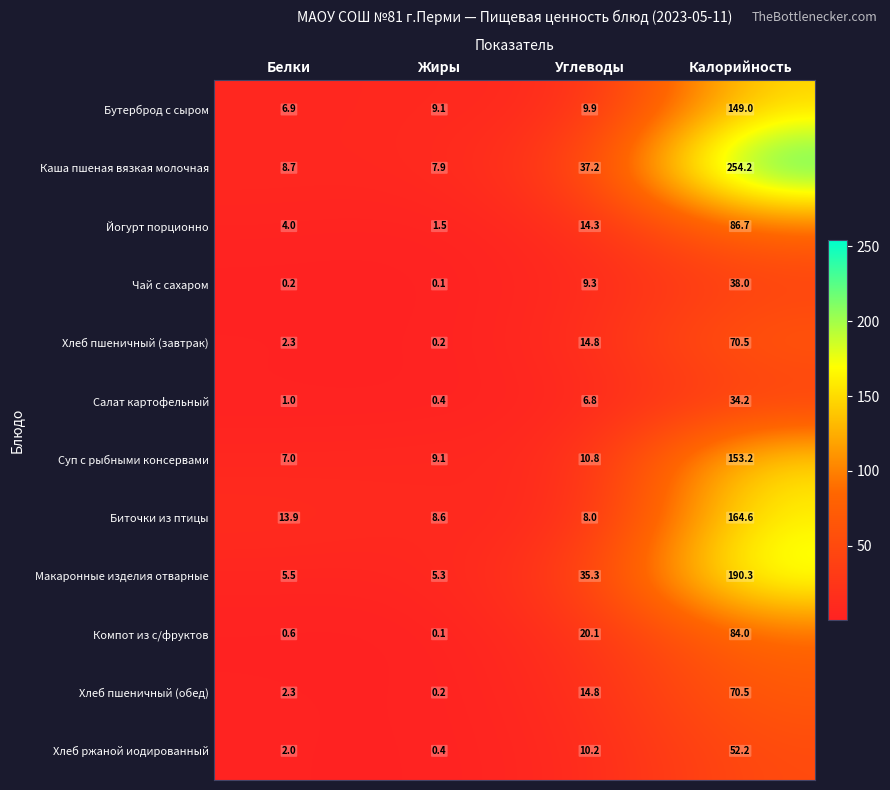

Which category has the highest value across all series?

Калорийность